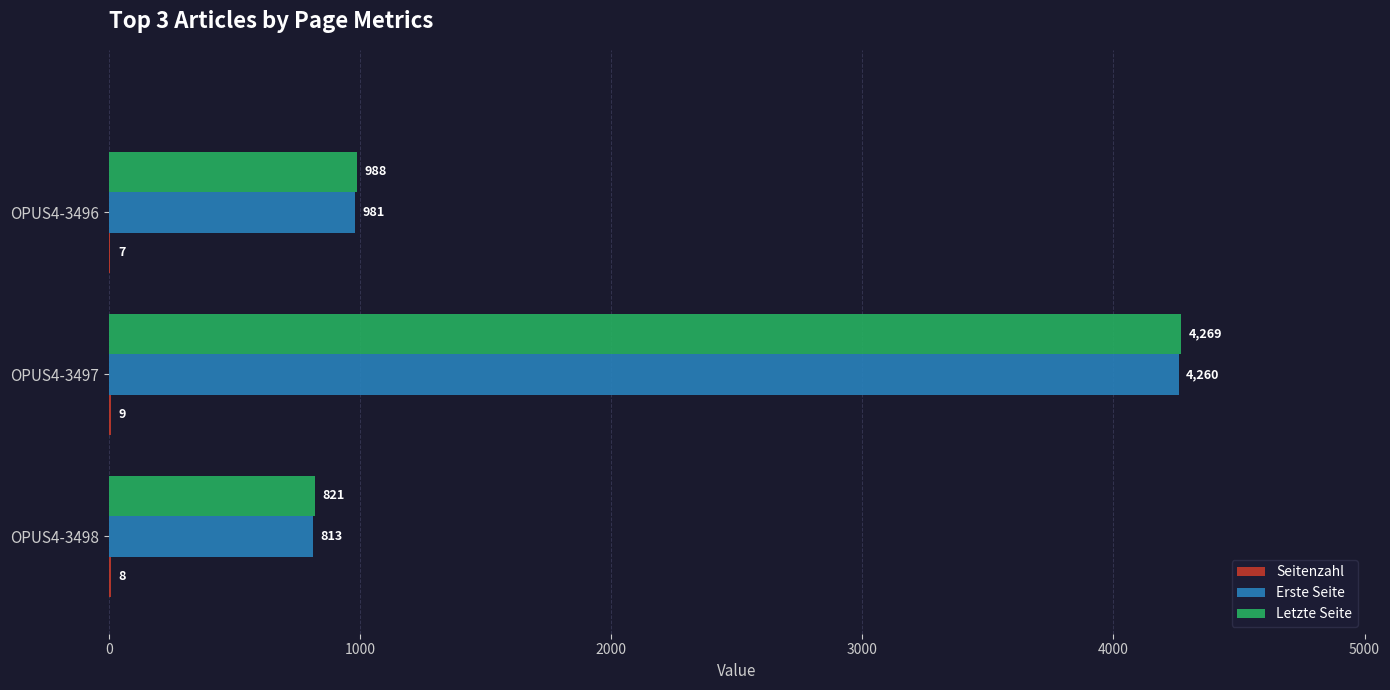

At which category is the sum across all series the highest?

OPUS4-3497